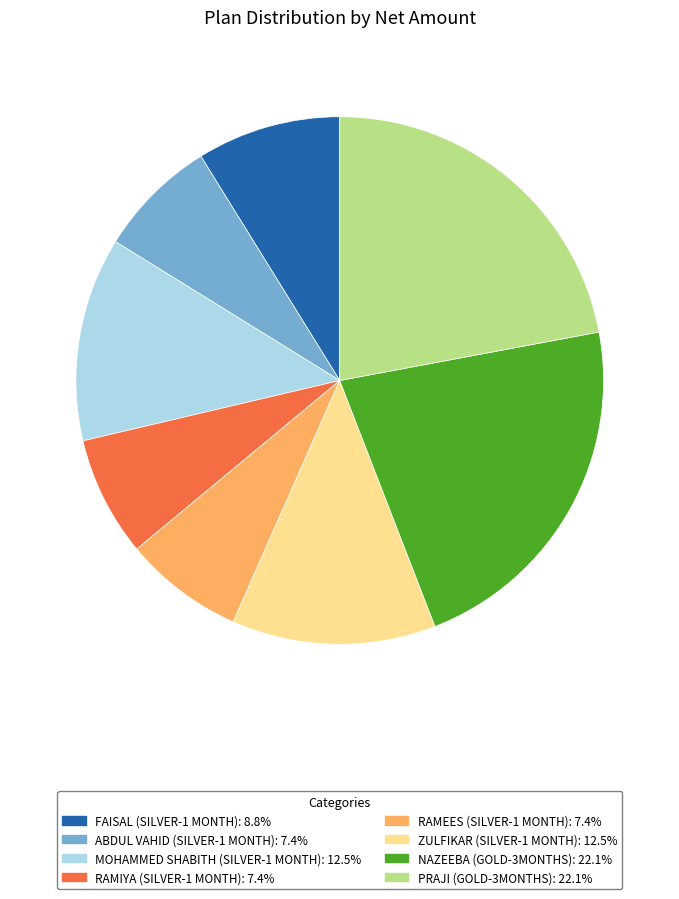

Approximately how many times larger is the value at ZULFIKAR (SILVER-1 MONTH) compared to MOHAMMED SHABITH (SILVER-1 MONTH)?

1.0